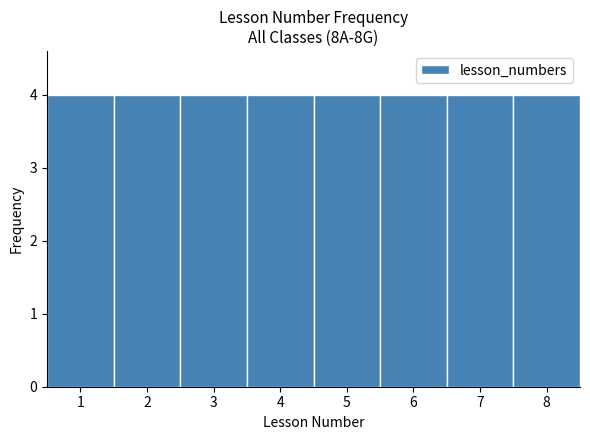

What is the height of the bar covering 6.5 to 7.5 on the x-axis? The values are not printed on the chart, so give them approximately, as read against the axis.

4